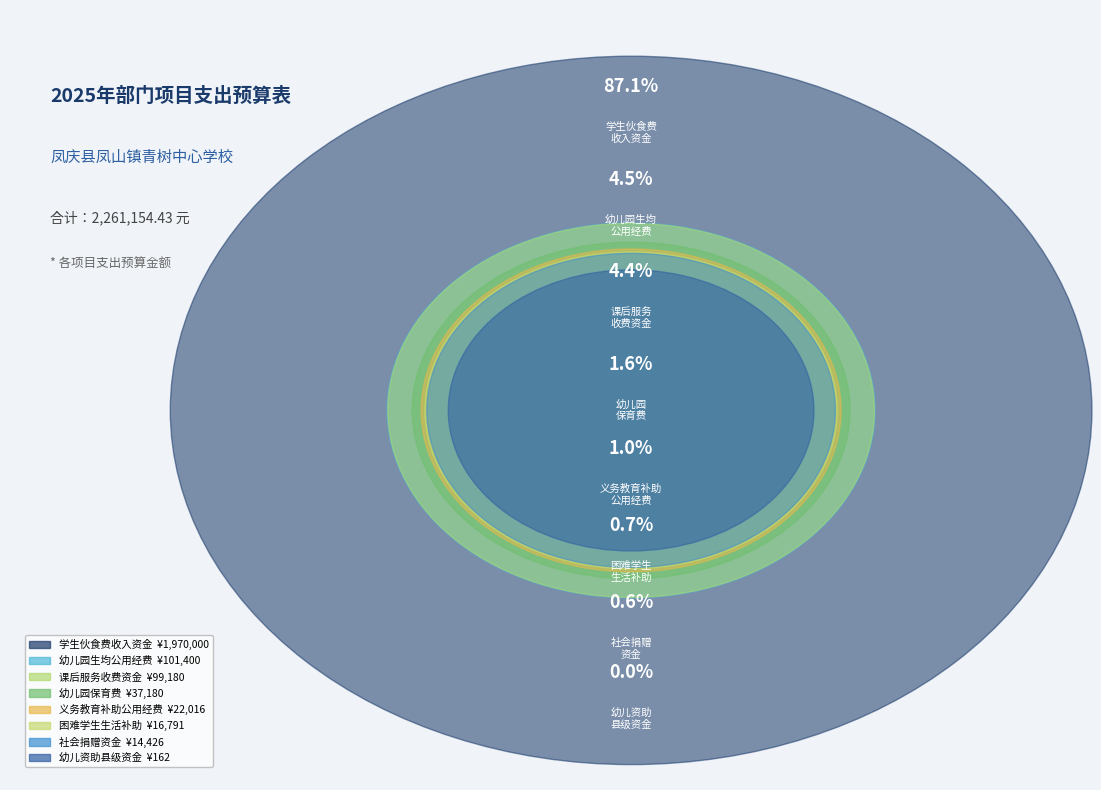

What is the change in value from 城乡义务教育补助公用经费县级资金 to 公办幼儿园保育教育收费资金?

+15164.2